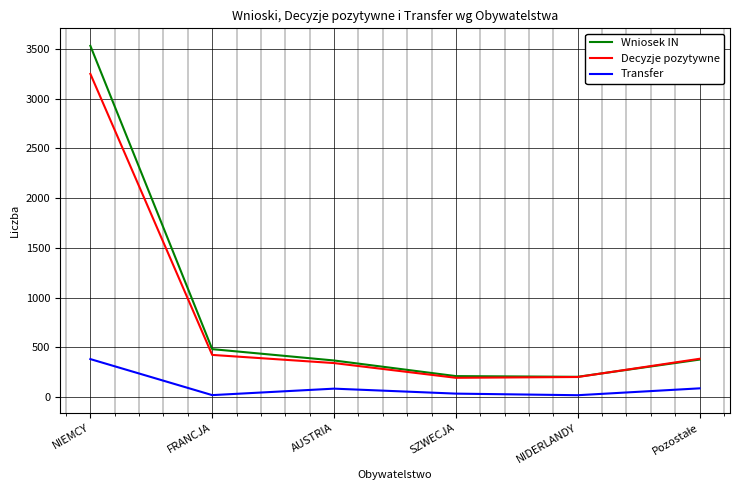

True or false: Transfer and Wniosek IN intersect in this chart.

False